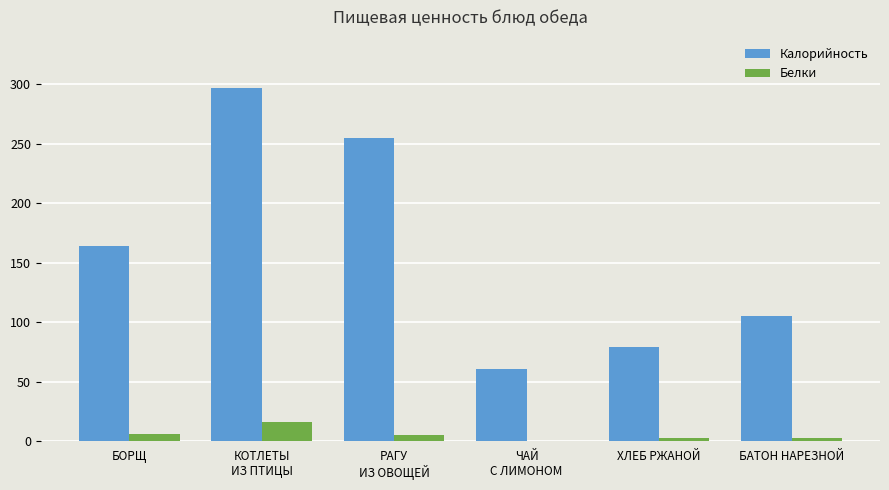

Which series has the largest total across all categories?

Калорийность